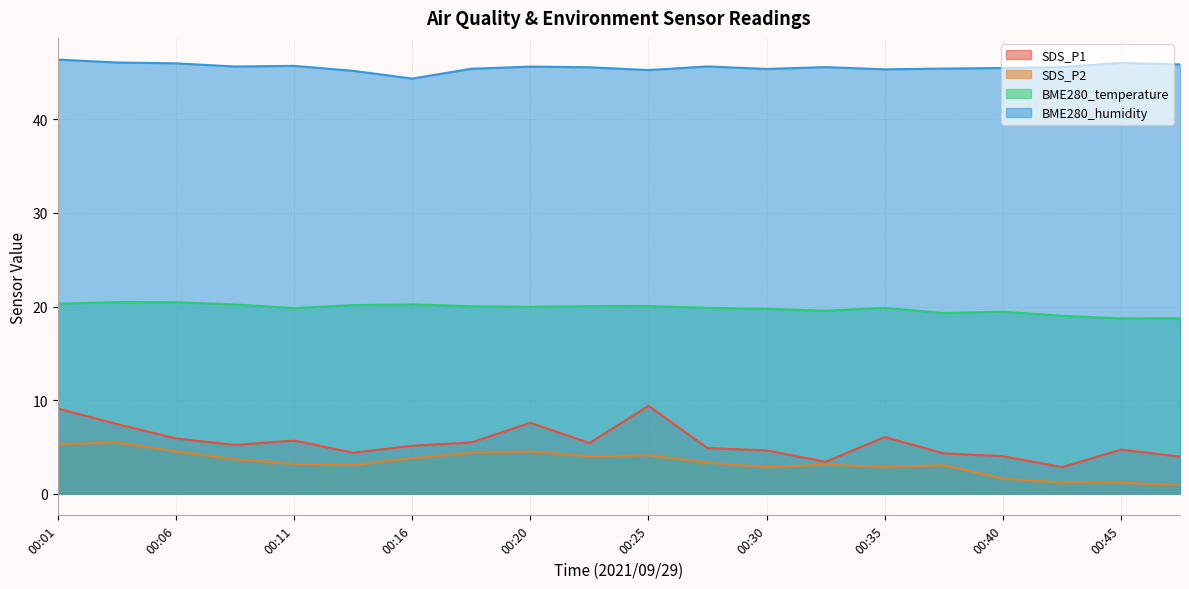

At how many categories does at least one series exceed 36?

20